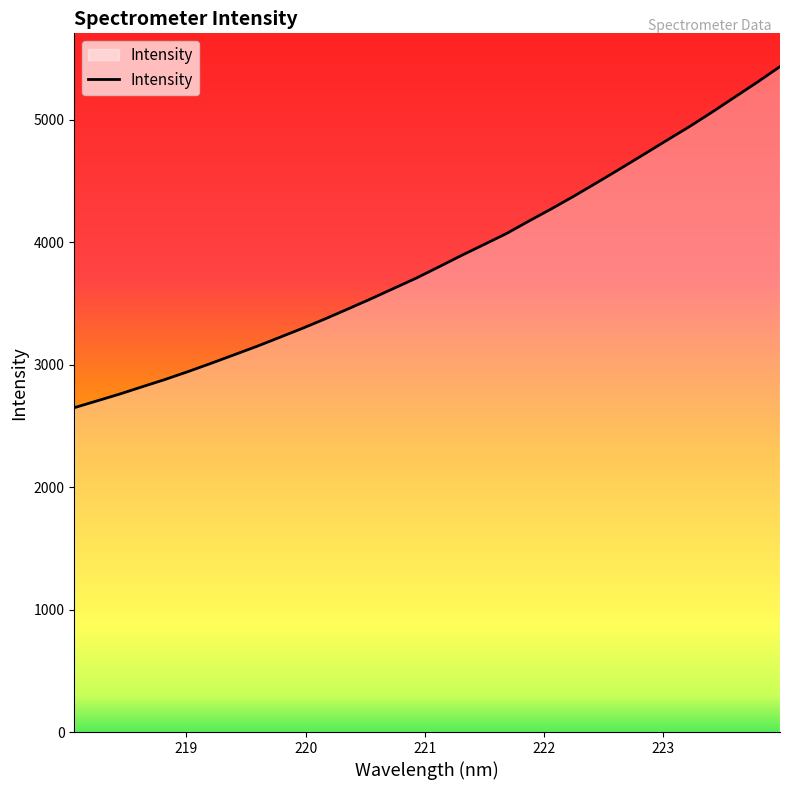

What is the difference between the maximum and minimum values?

2785.4